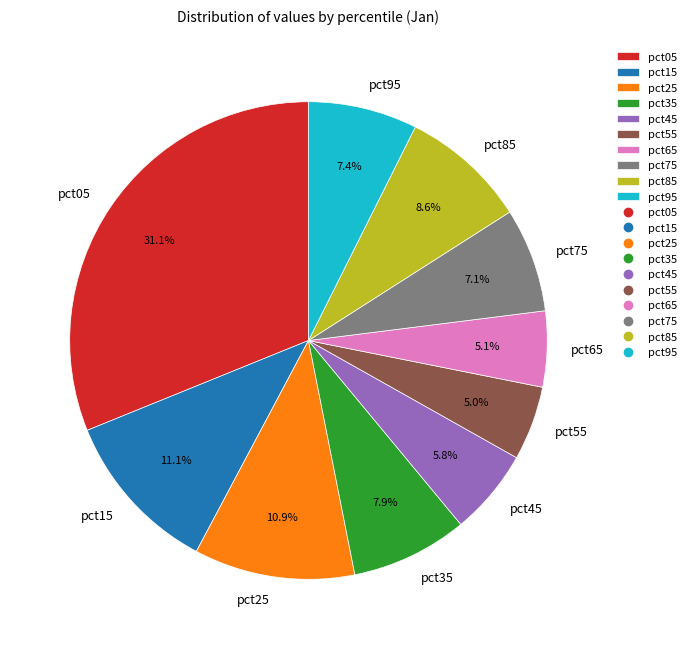

True or false: pct75 accounts for 21% of the total.

False